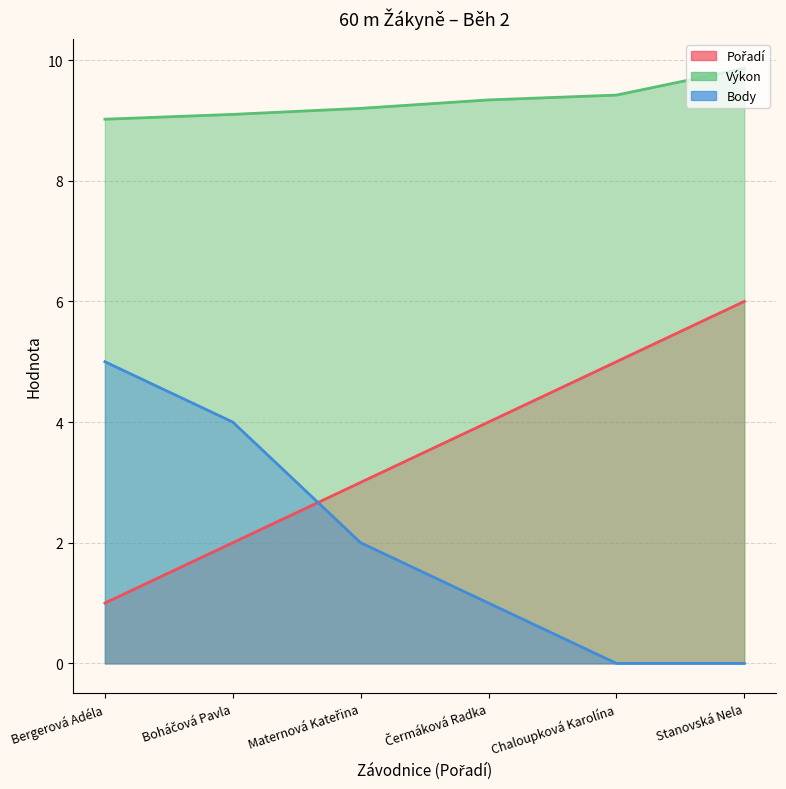

Which series changed the most between Boháčová Pavla and Čermáková Radka?

Body